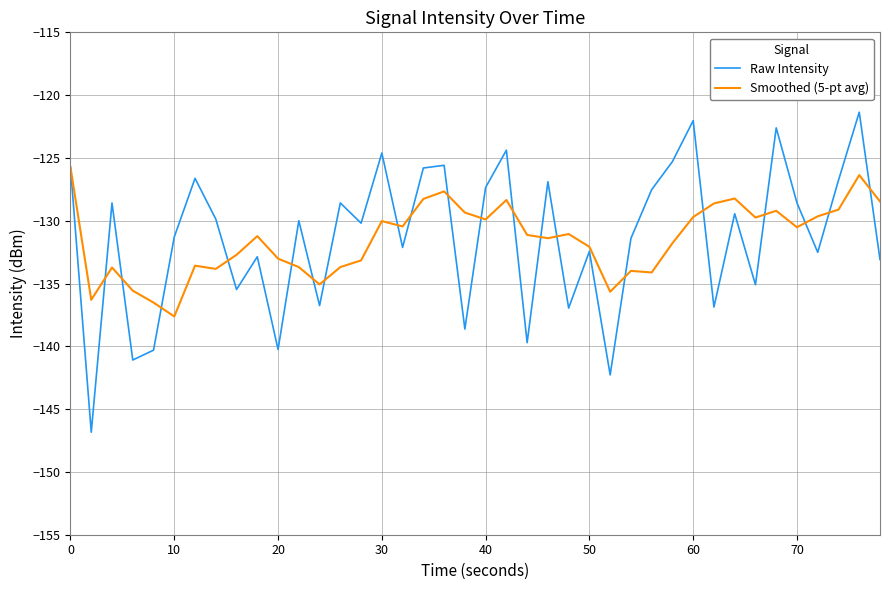

What is the sum of all Smoothed (5-pt avg) values?

-5260.3